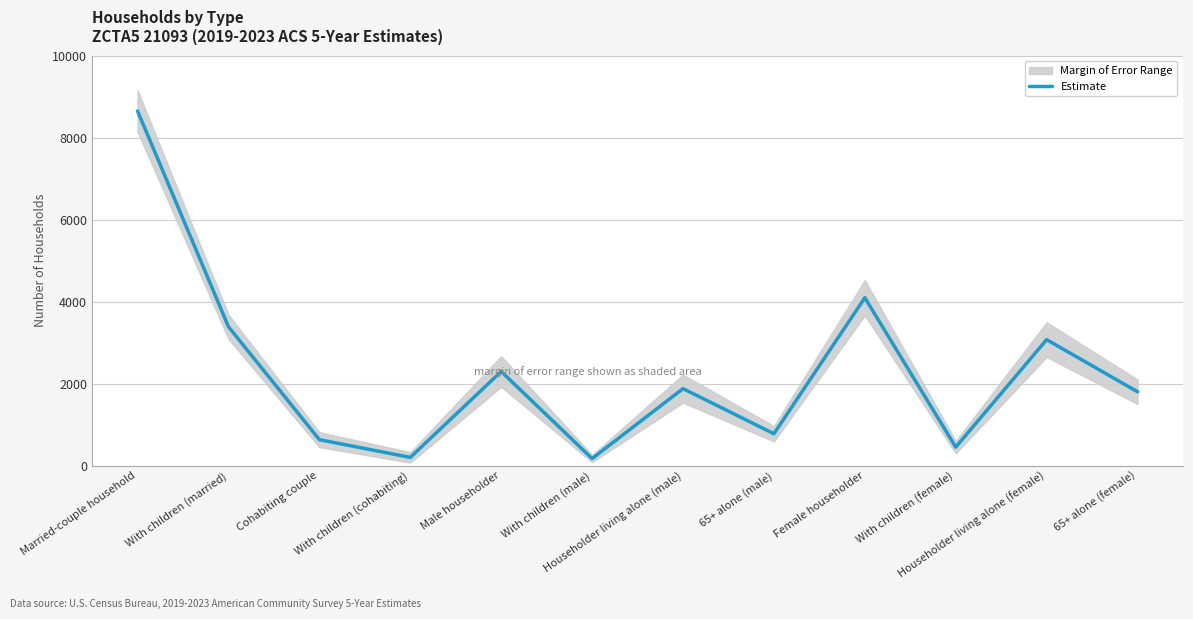

Rank the categories by value from lowest to highest.

With children (male), With children (cohabiting), With children (female), Cohabiting couple, 65+ alone (male), 65+ alone (female), Householder living alone (male), Male householder, Householder living alone (female), With children (married), Female householder, Married-couple household